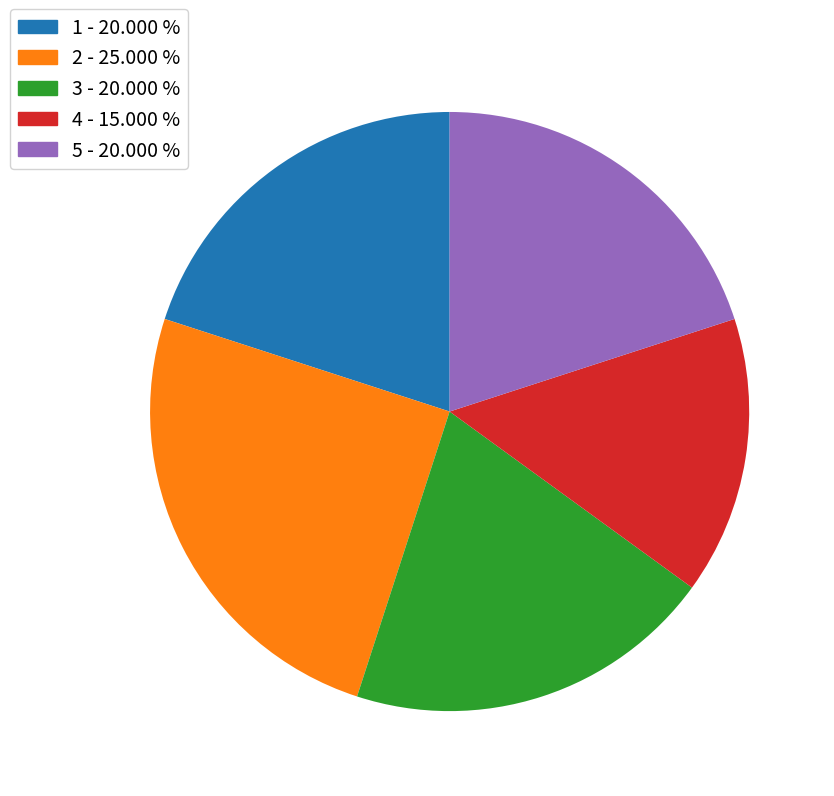

Which has a higher value, 3 - 20.000 % or 2 - 25.000 %?

2 - 25.000 %